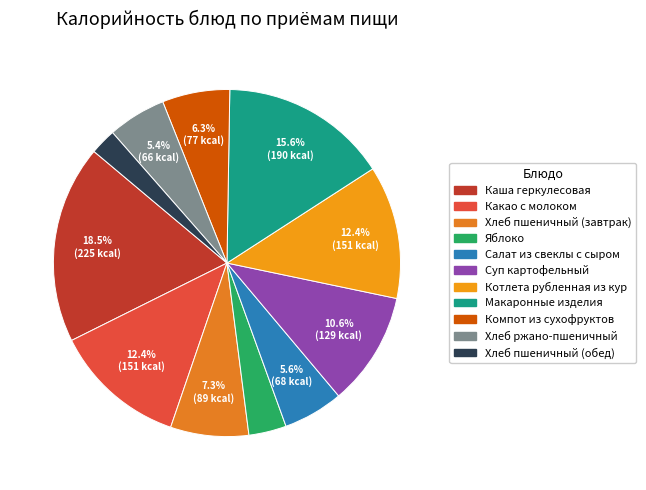

Count the number of slices in the pie.

11